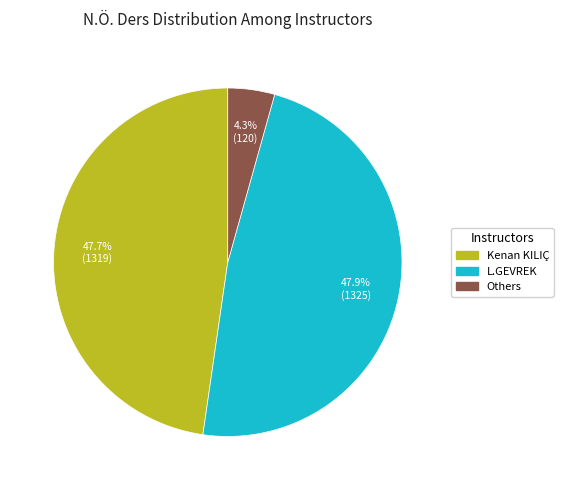

Is there any slice that represents more than half of the pie?

No